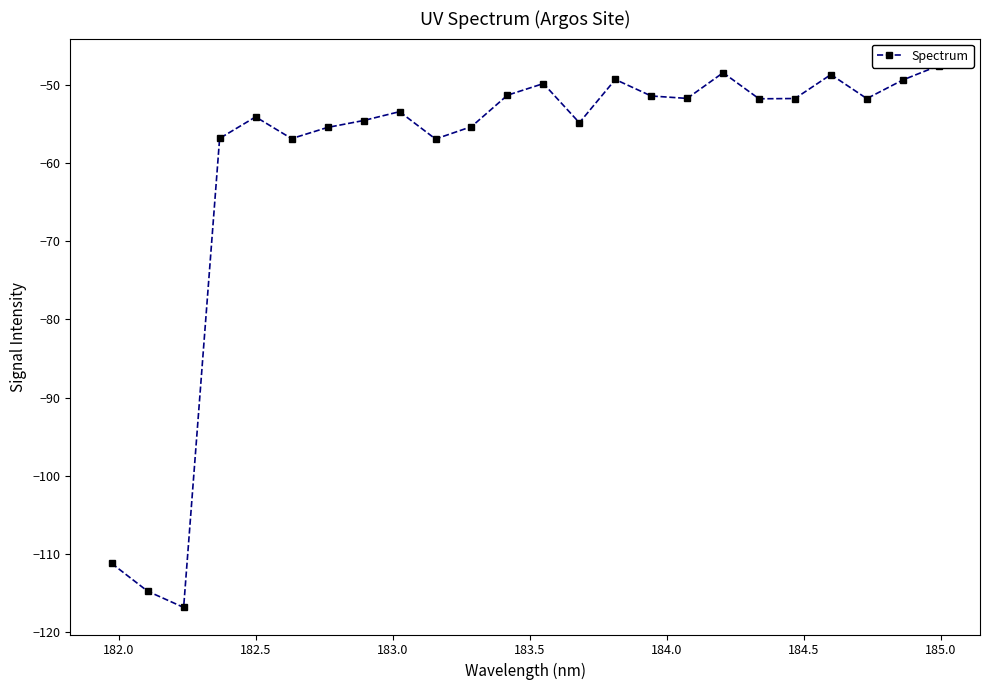

Does the chart have visible grid lines?

No